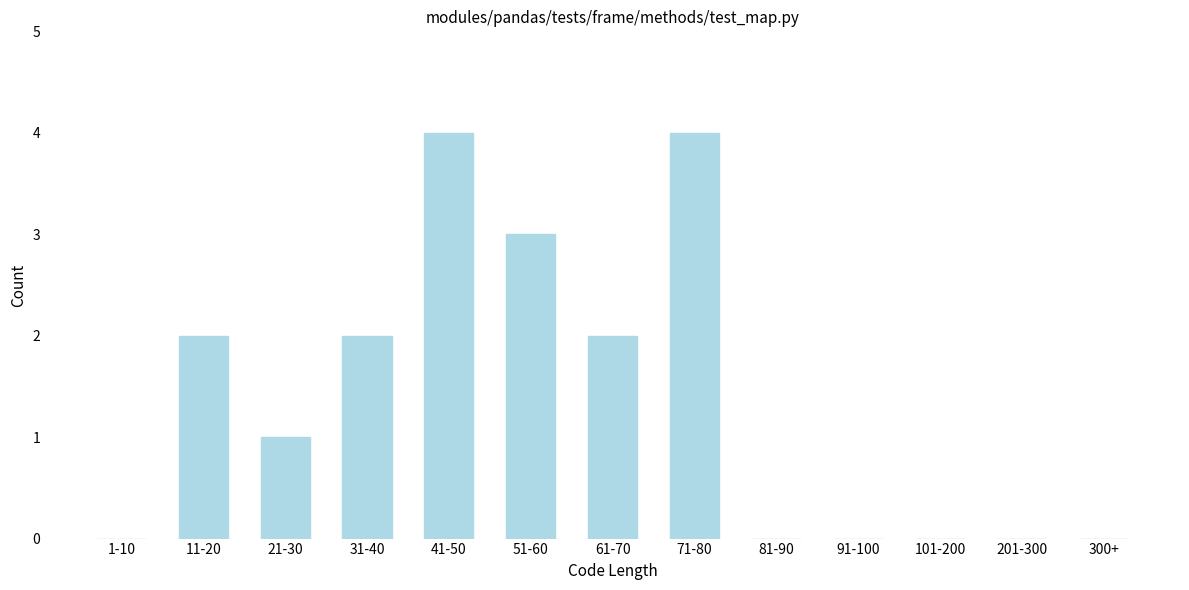

Reading right to left, extract all data points from this chart.

300+=0	201-300=0	101-200=0	91-100=0	81-90=0	71-80=4	61-70=2	51-60=3	41-50=4	31-40=2	21-30=1	11-20=2	1-10=0